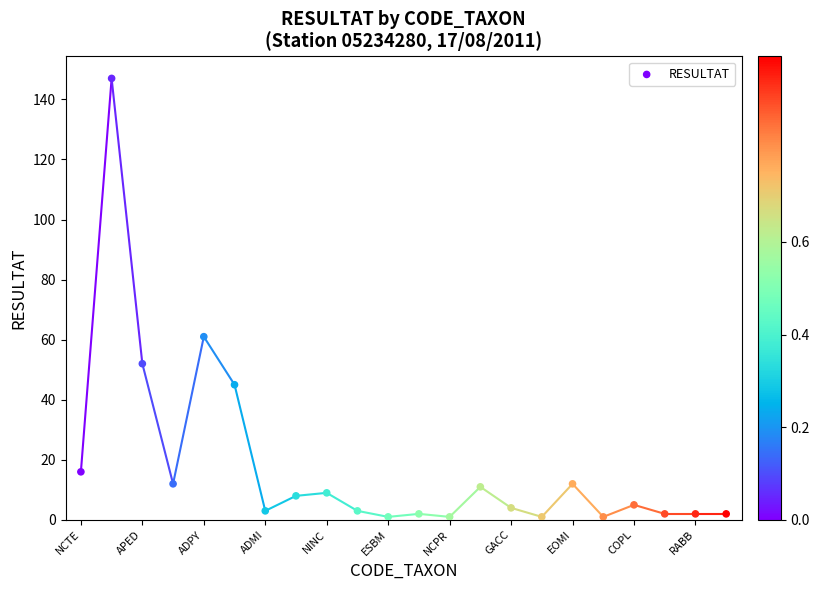

What Y value in the scatter plot is closest to 74?

61